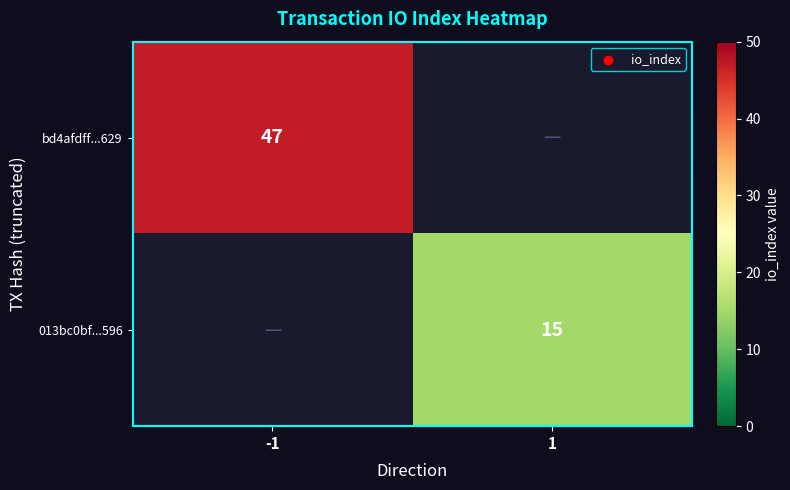

Is it true that 013bc0bf...596 equals 4 at 1?

False